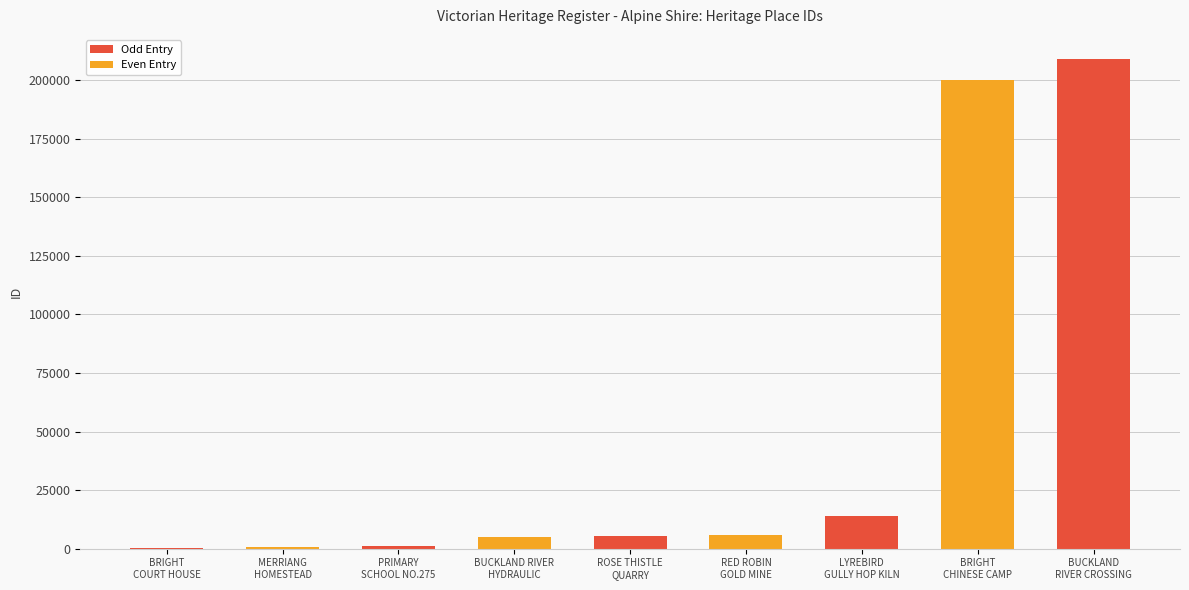

What is the greatest value displayed?

208911